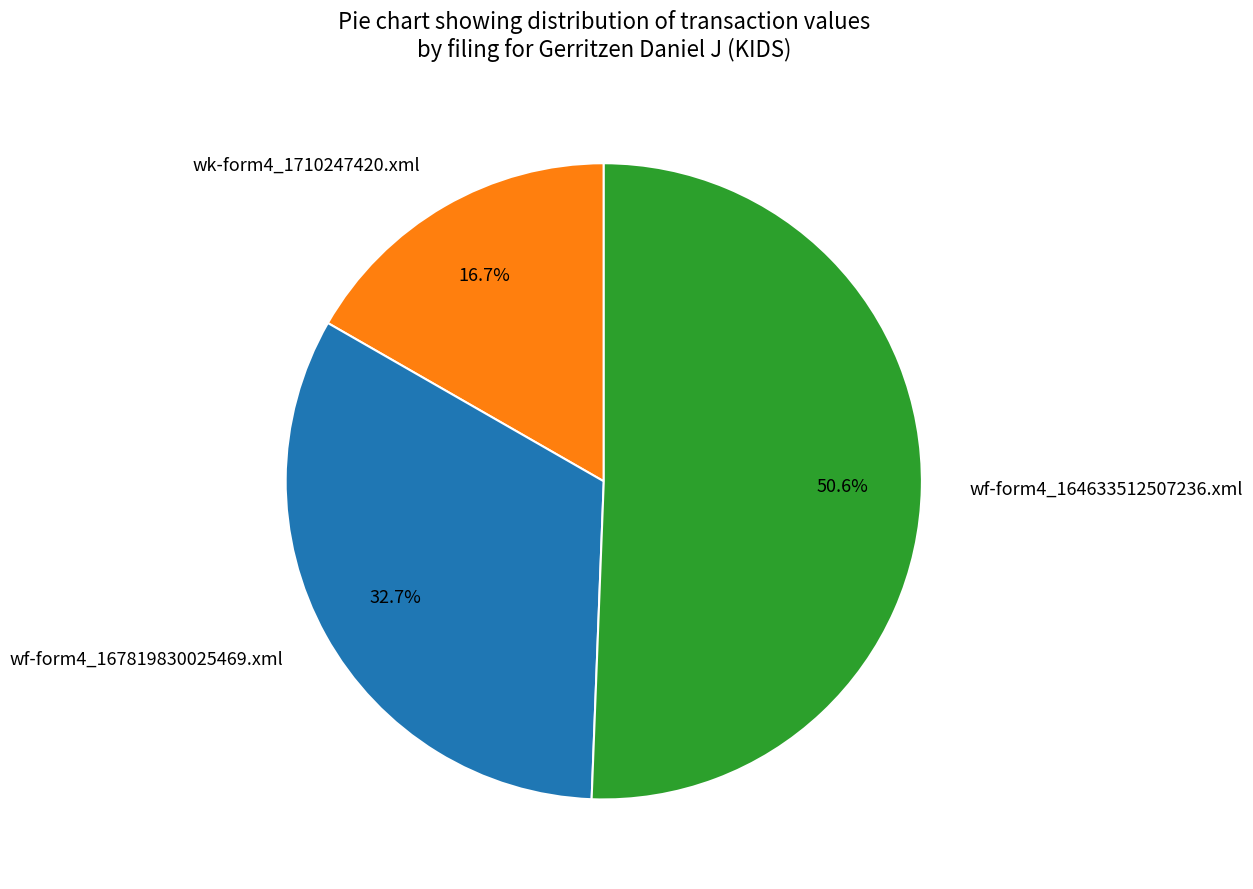

To the nearest percent, what is the combined percentage of wf-form4_164633512507236.xml and wk-form4_1710247420.xml?

67%